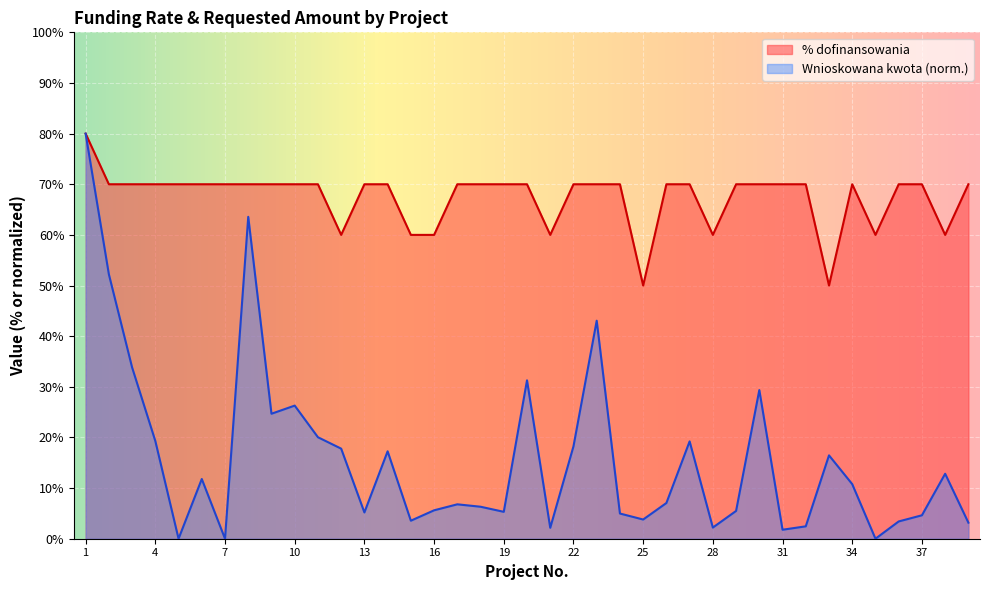

What is the average value of the % dofinansowania series?

67.4